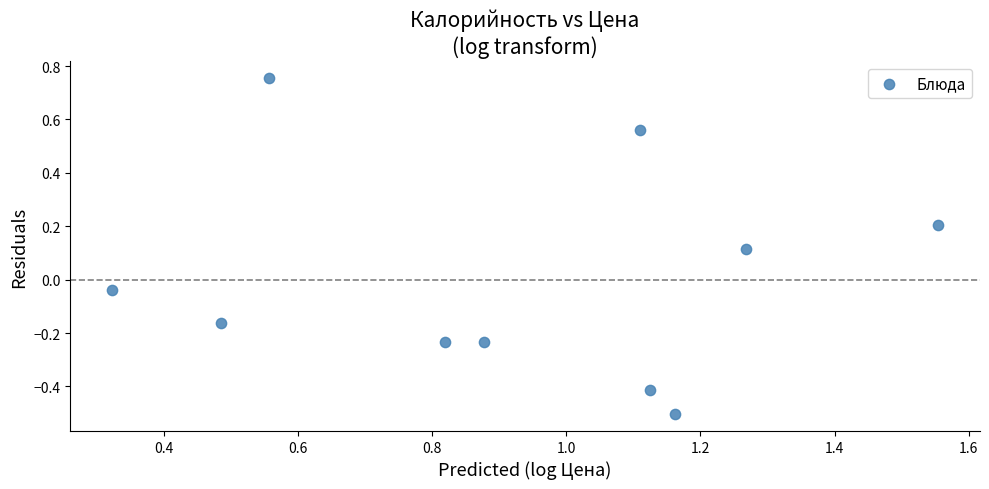

What is the average X value?

0.9